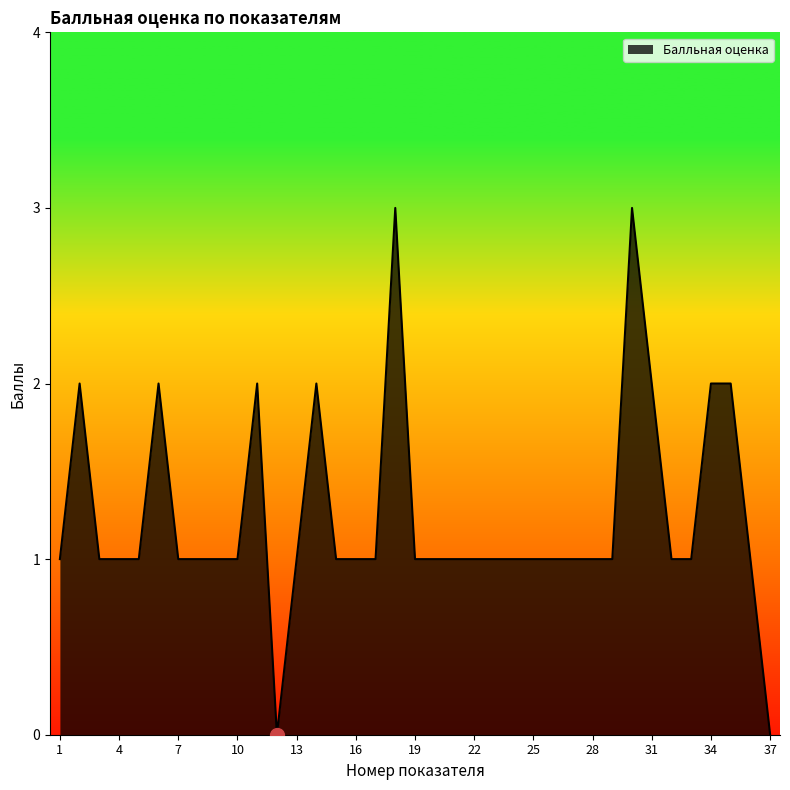

What is the difference between the maximum and minimum values?

3